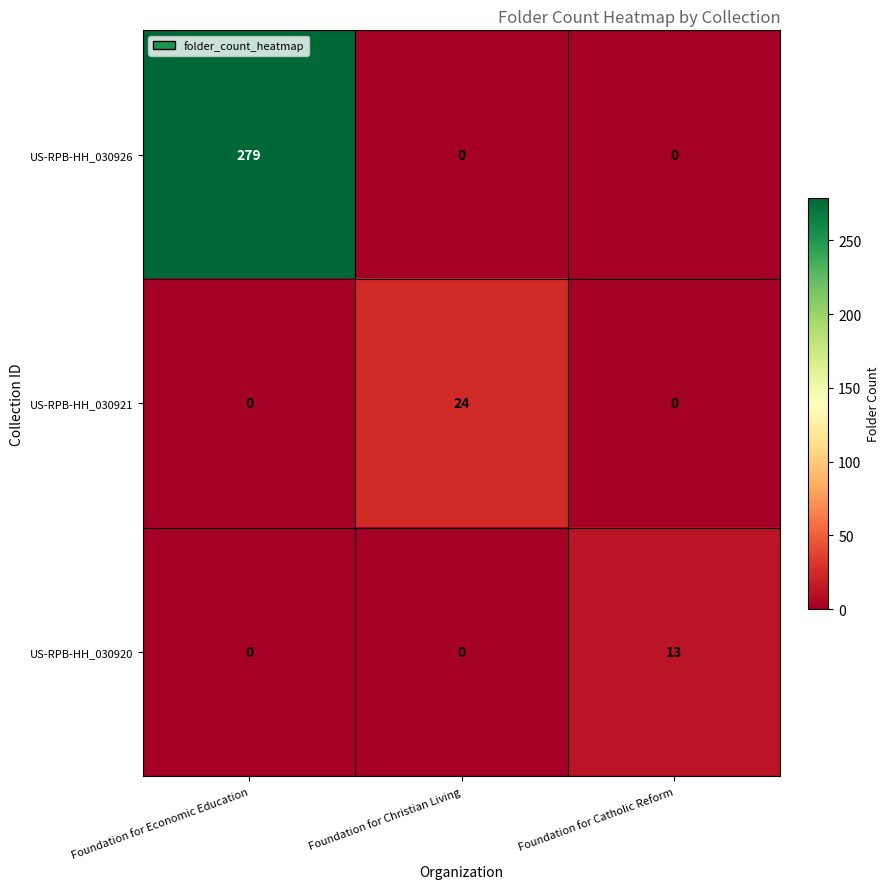

What is the sum of all US-RPB-HH_030920 values?

13